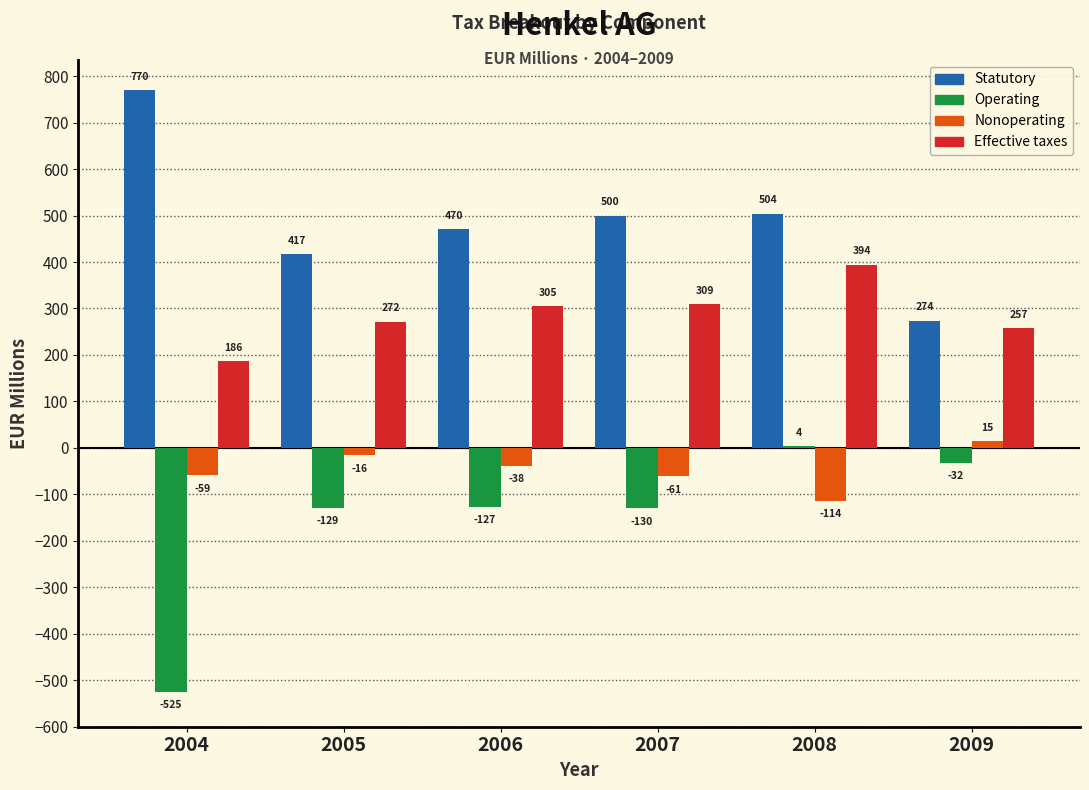

Reading left to right, what are all the values shown in this chart?

Statutory: 2004=770	2005=417	2006=470	2007=500	2008=504	2009=274
Operating: 2004=-525	2005=-129	2006=-127	2007=-130	2008=4	2009=-32
Nonoperating: 2004=-59	2005=-16	2006=-38	2007=-61	2008=-114	2009=15
Effective taxes: 2004=186	2005=272	2006=305	2007=309	2008=394	2009=257